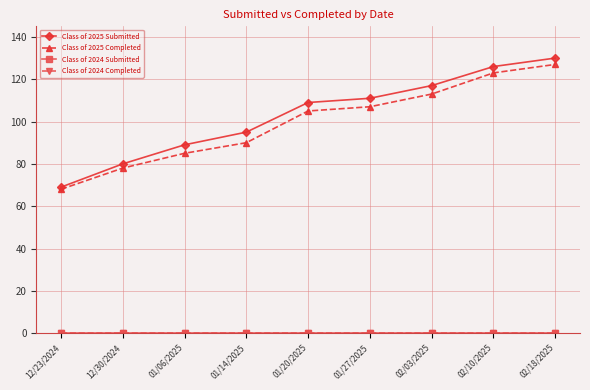

Which series has the widest spread of values?

Class of 2025 Submitted